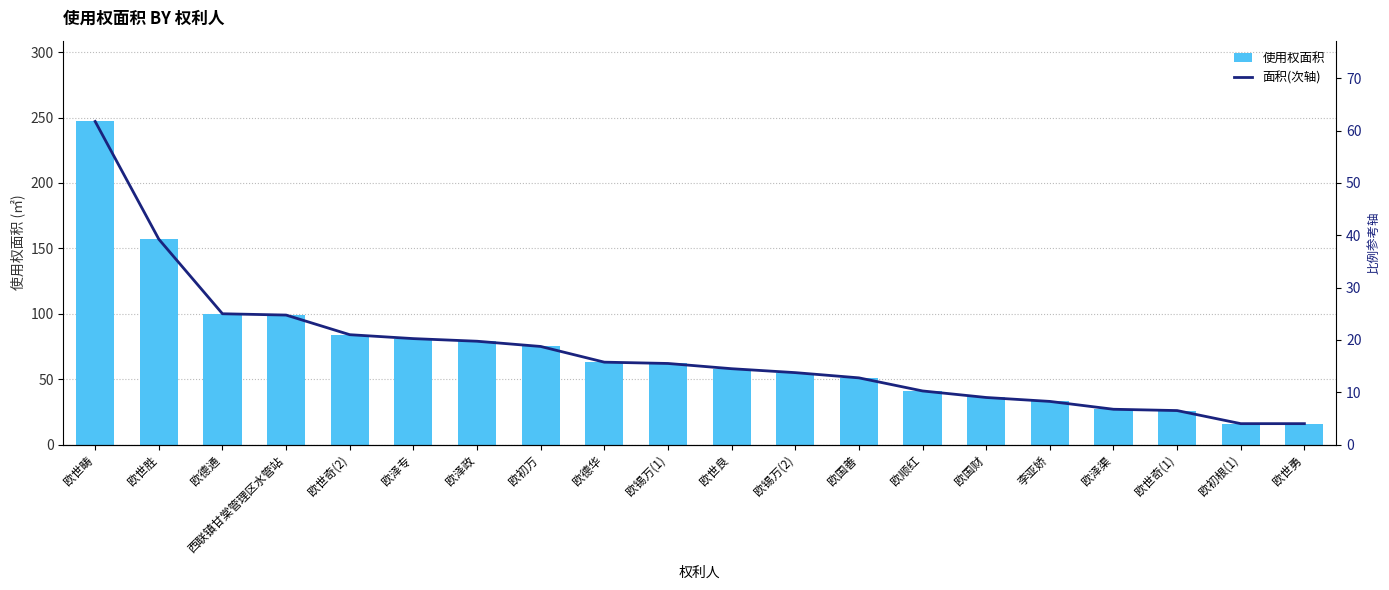

What is the total value across all series at 欧锡万(1)?

77.5